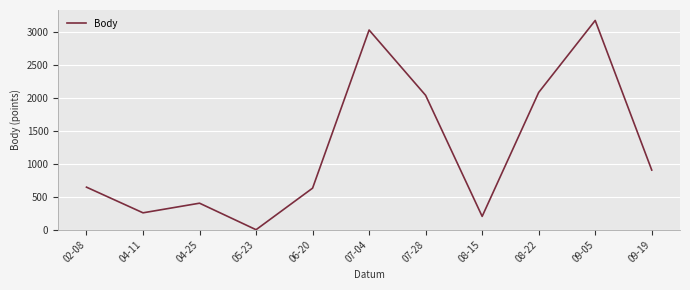

Which category has the highest value across all series?

09-05